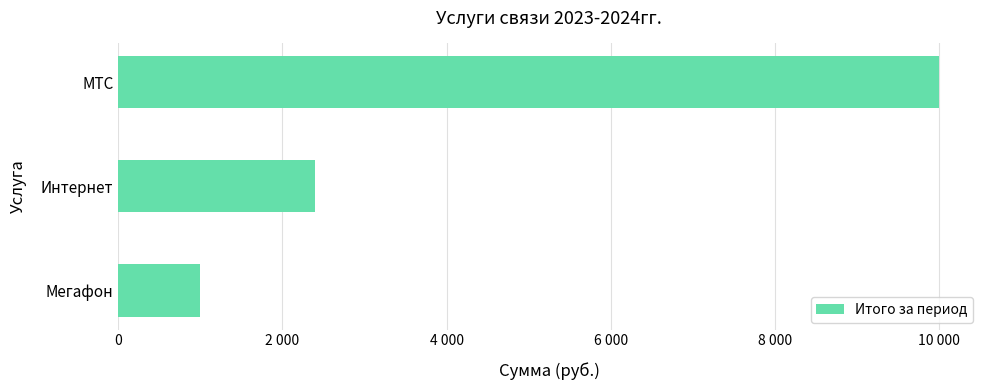

How many values are below 2400?

1